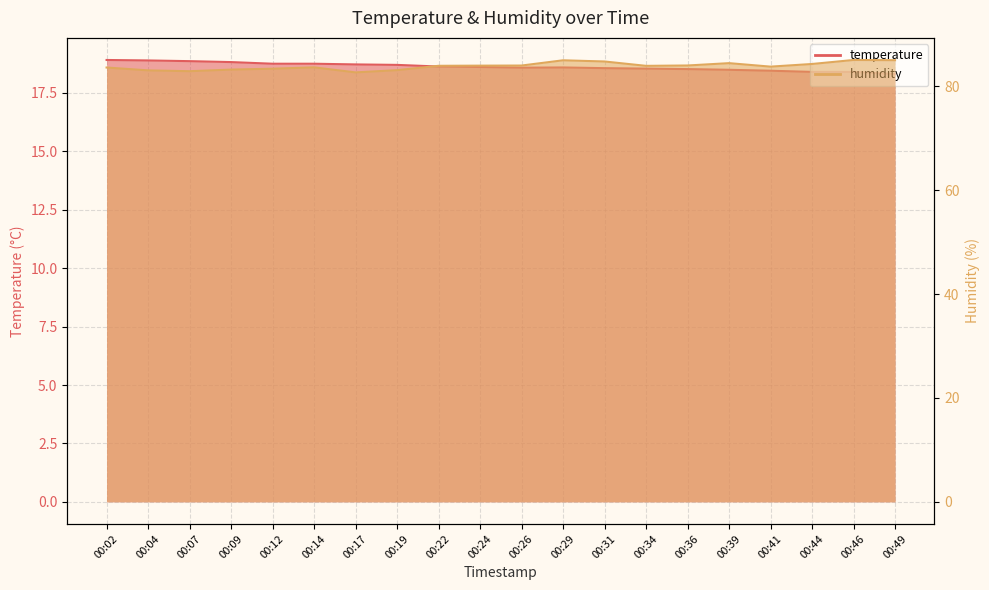

How many lines are shown in the chart?

2